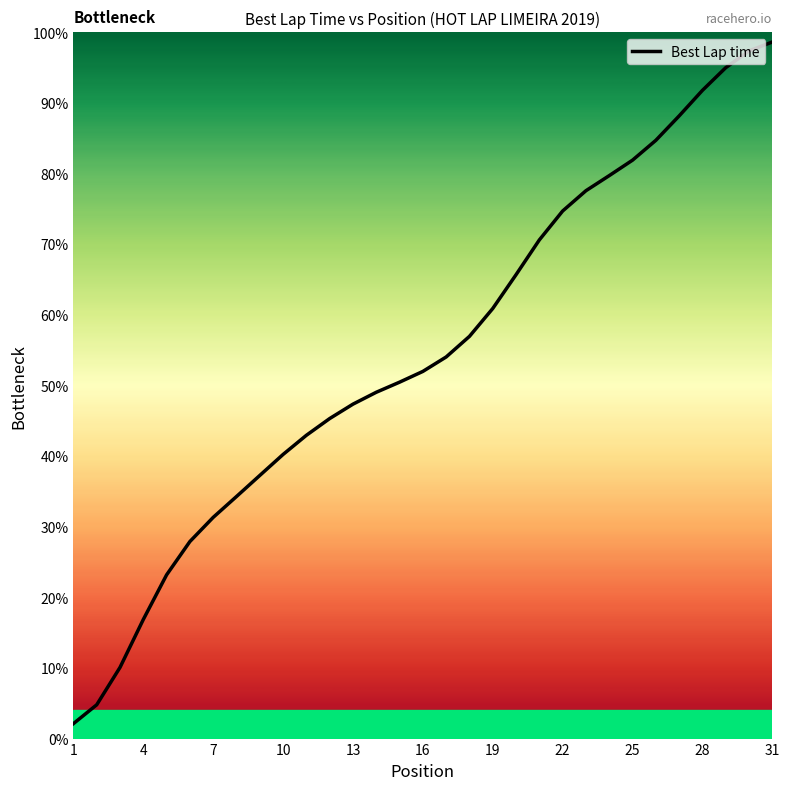

True or false: there are more than 2 points higher than both neighbors.

False